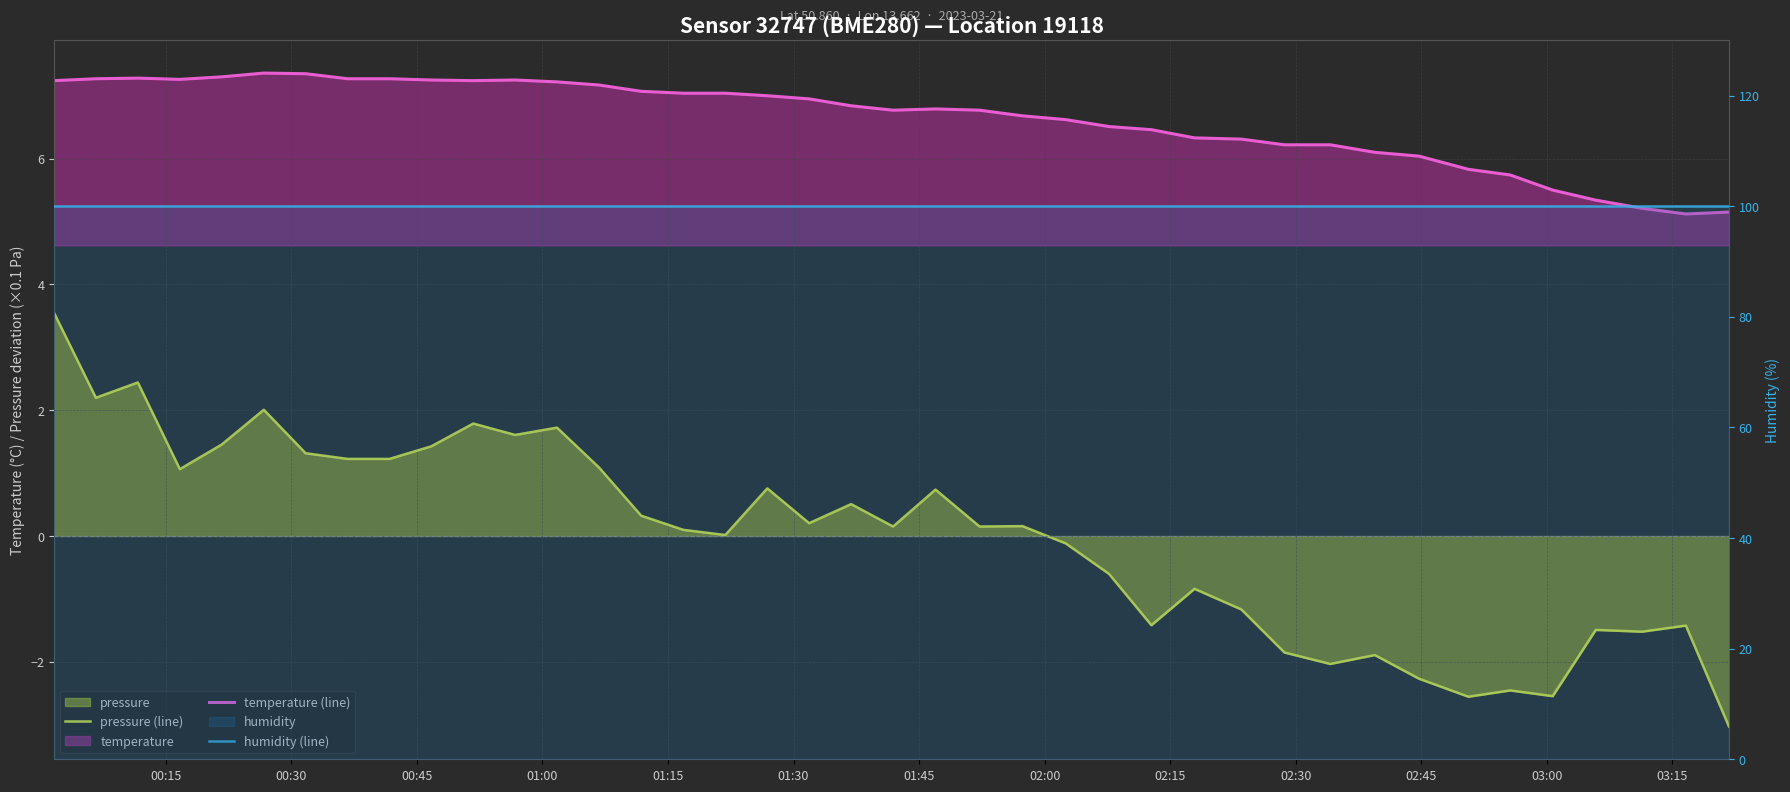

What is the minimum value for temperature (line)?

5.1